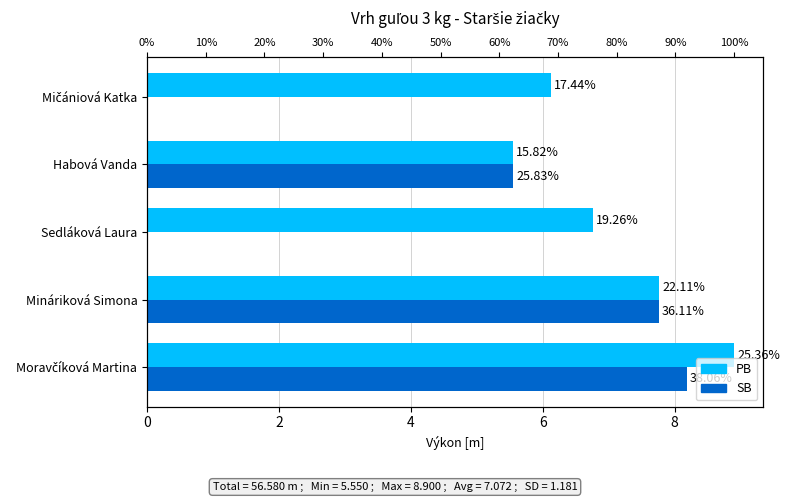

Rank the series by their maximum value, from lowest to highest.

SB, PB